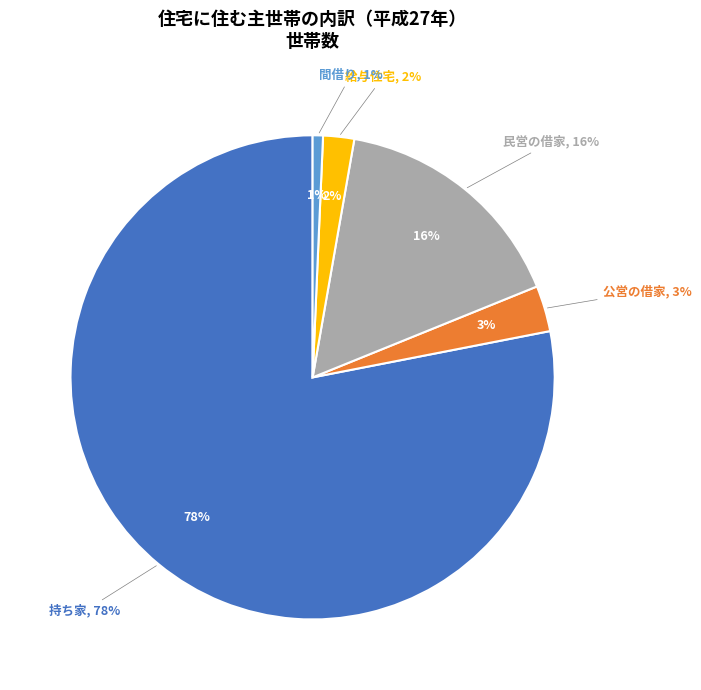

What percentage is NOT represented by 持ち家?

21.9%